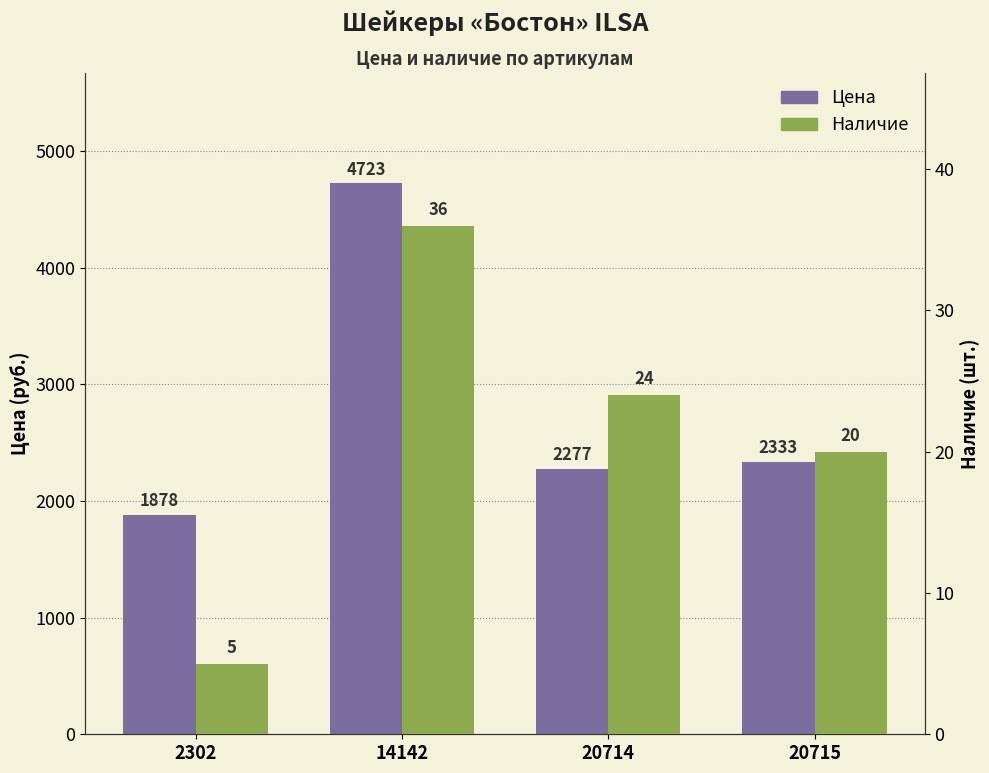

What is the value of the Наличие bar at the 1st from the left?

5